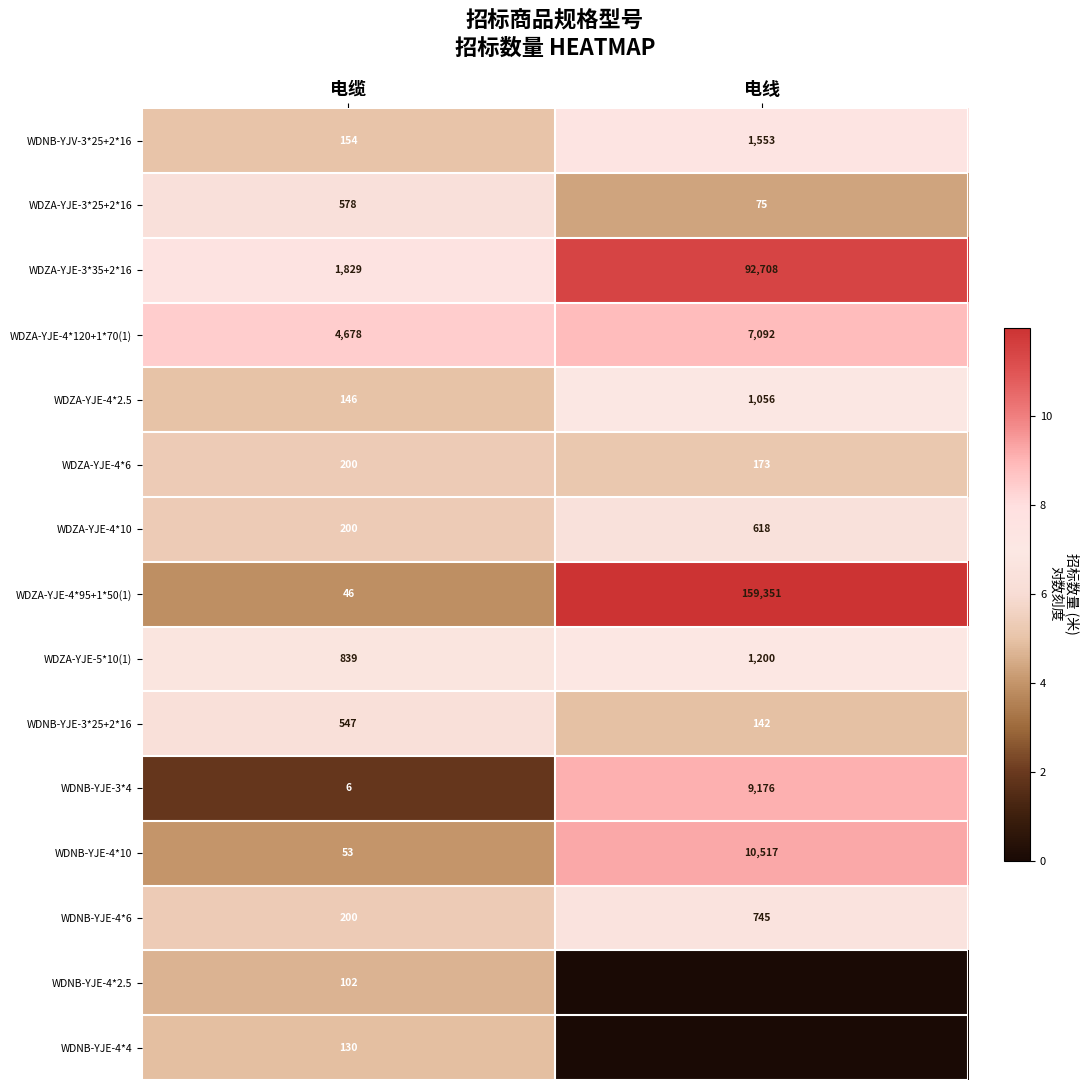

How many values in the WDNB-YJE-3*25+2*16 series are below 547?

1